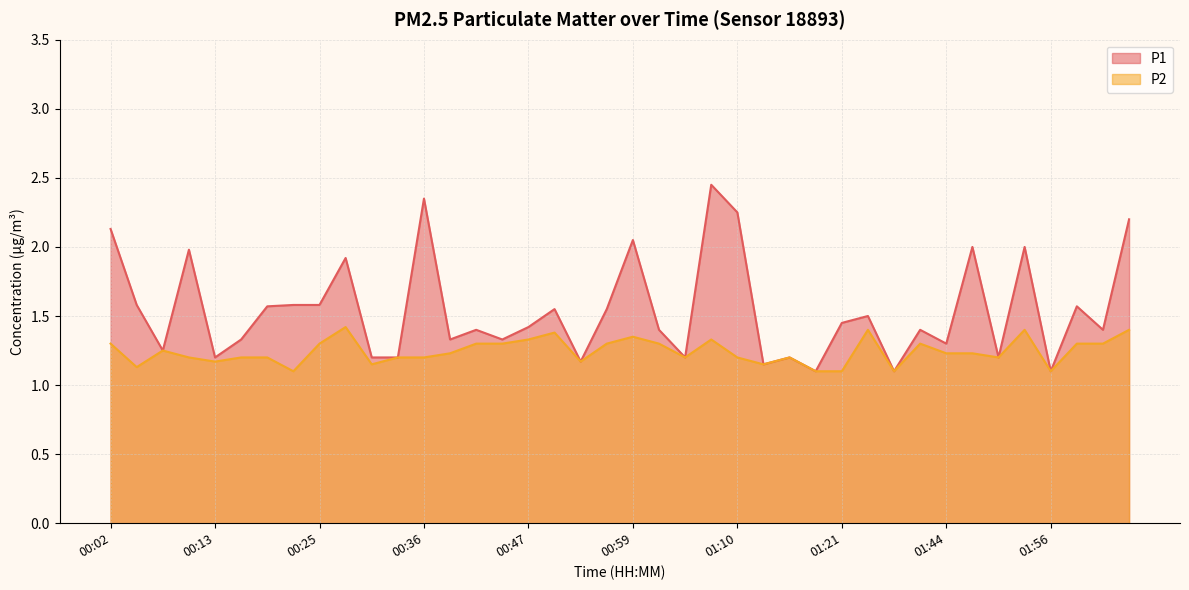

What is the difference between the P2 values at 00:28 and 01:10?

0.2